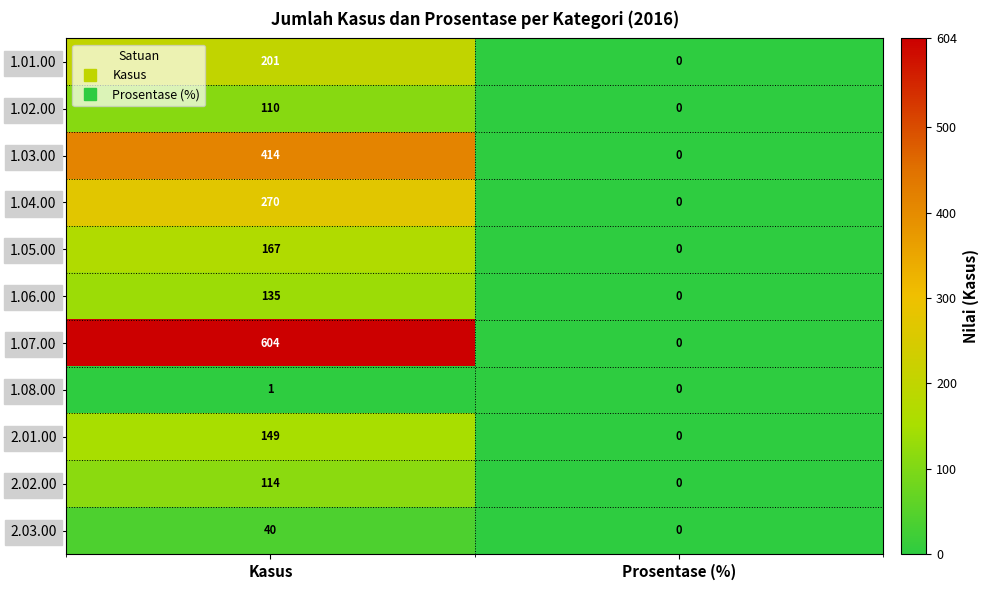

How many categories are shown in the chart?

2